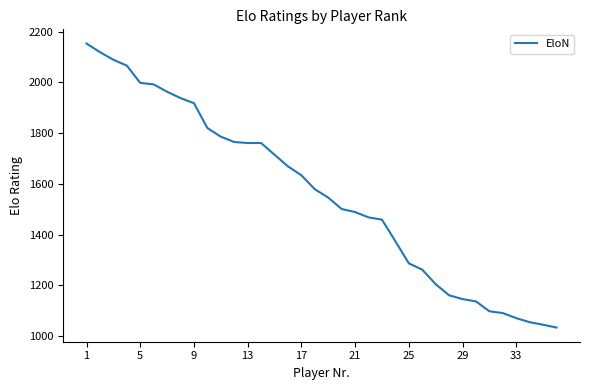

What is the smallest value displayed?

1034